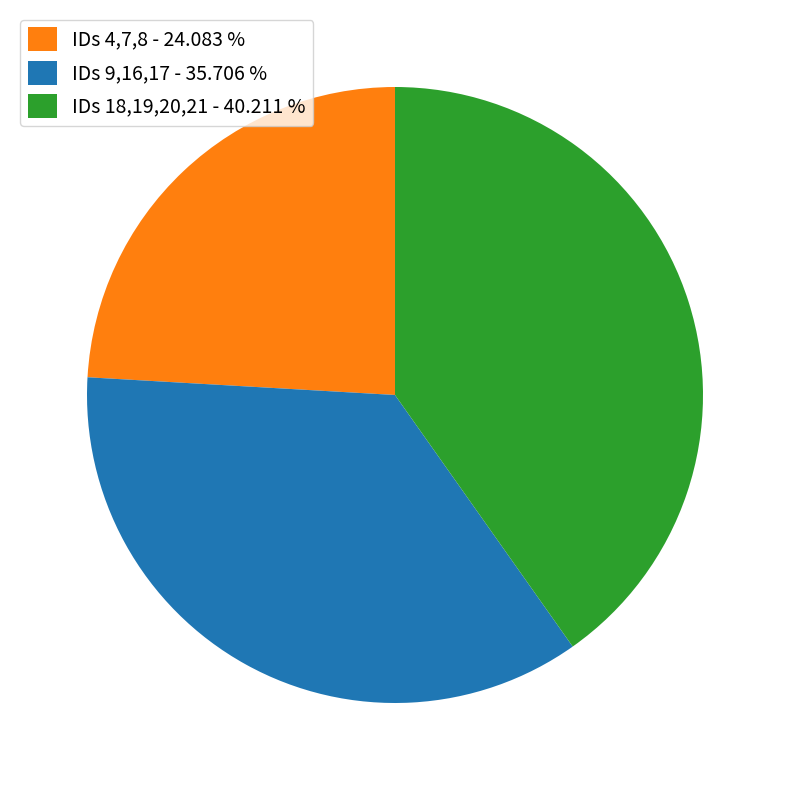

Is there a majority slice in this chart?

No